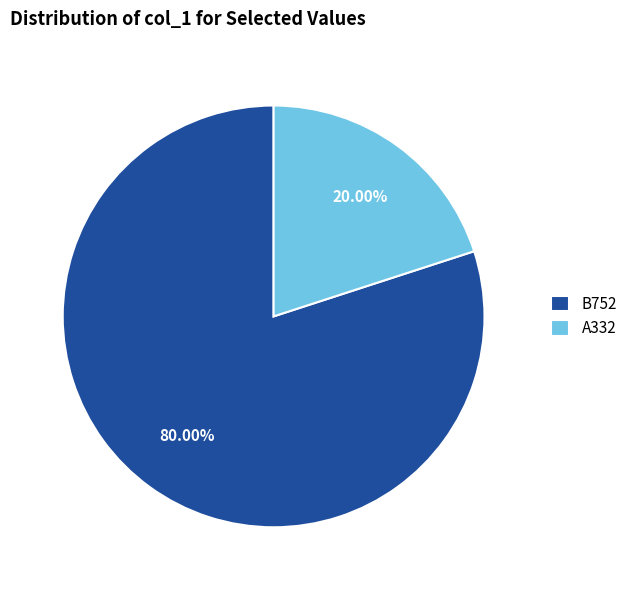

To the nearest percent, what percentage of the pie is A332?

20%